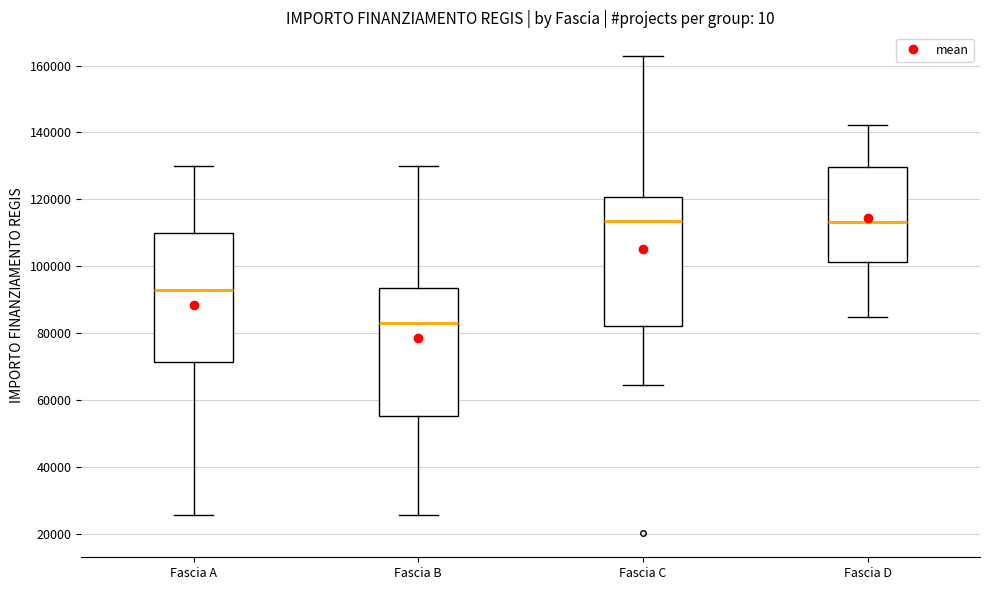

Which box has the lowest median line?

Fascia B